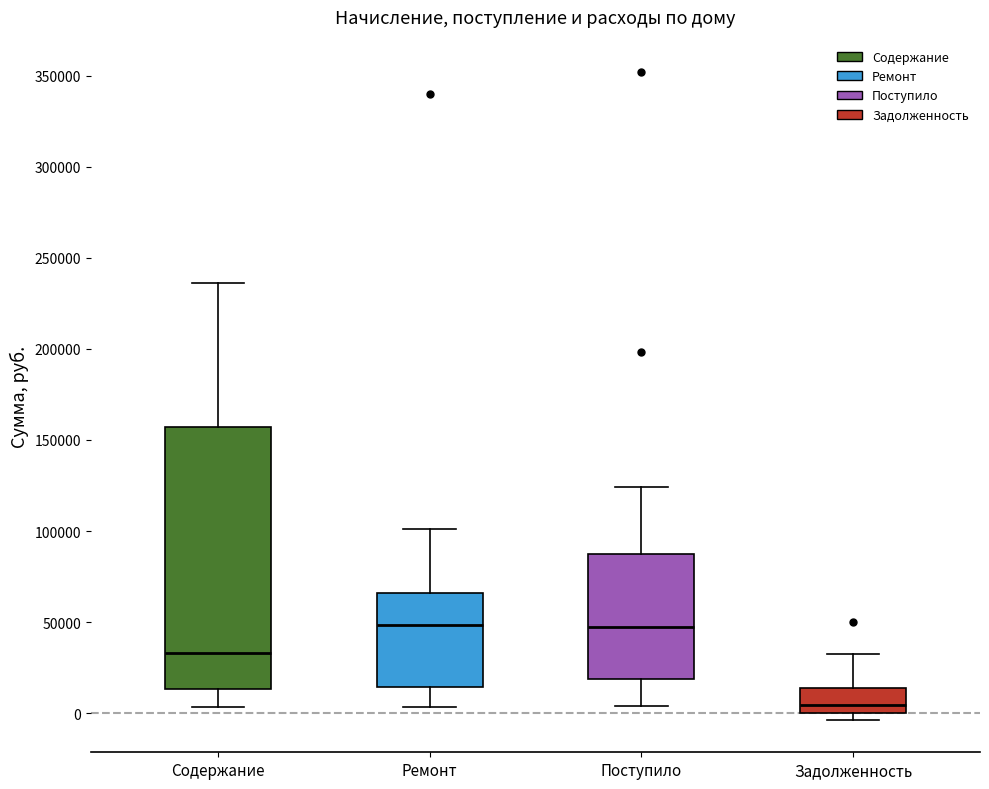

Reading left to right, read every box against the y-axis: the position of its median line, the range the box covers, and the ends of its whiskers. The values are not printed on the chart, so give them approximately, as read against the axis.

Содержание: median 35000, box 15000 to 155000, whiskers 5000 to 235000
Ремонт: median 50000, box 15000 to 65000, whiskers 5000 to 100000
Поступило: median 50000, box 20000 to 85000, whiskers 5000 to 125000
Задолженность: median 5000, box 0 to 15000, whiskers -5000 to 35000